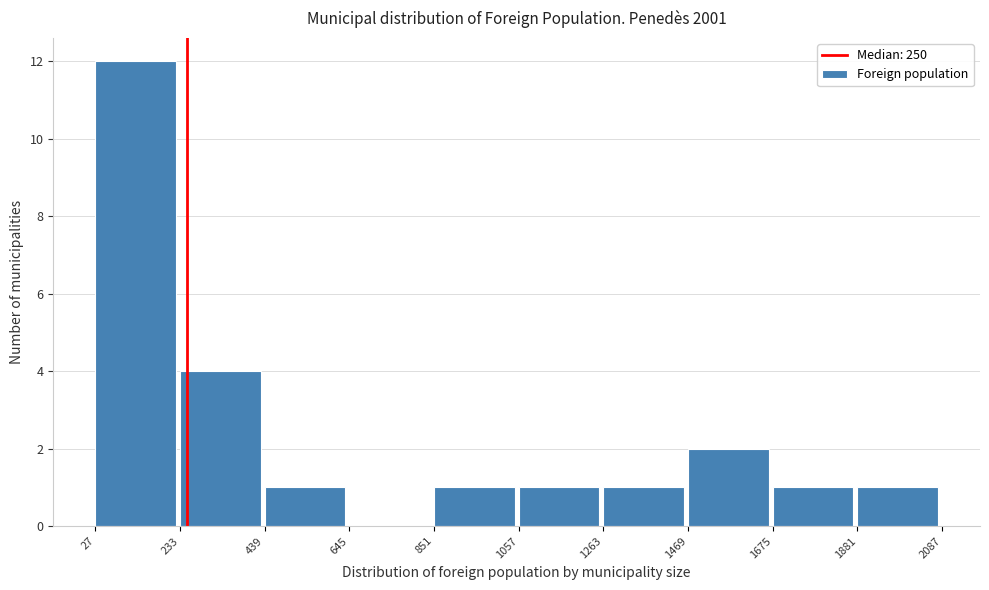

Reading left to right, transcribe this chart: for each bar, give the range it covers on the x-axis and its height. The values are not printed on the chart, so give them approximately, as read against the axis.

27 to 233: 12
233 to 439: 4
439 to 645: 1
645 to 851: 0
851 to 1057: 1
1057 to 1263: 1
1263 to 1469: 1
1469 to 1675: 2
1675 to 1881: 1
1881 to 2087: 1